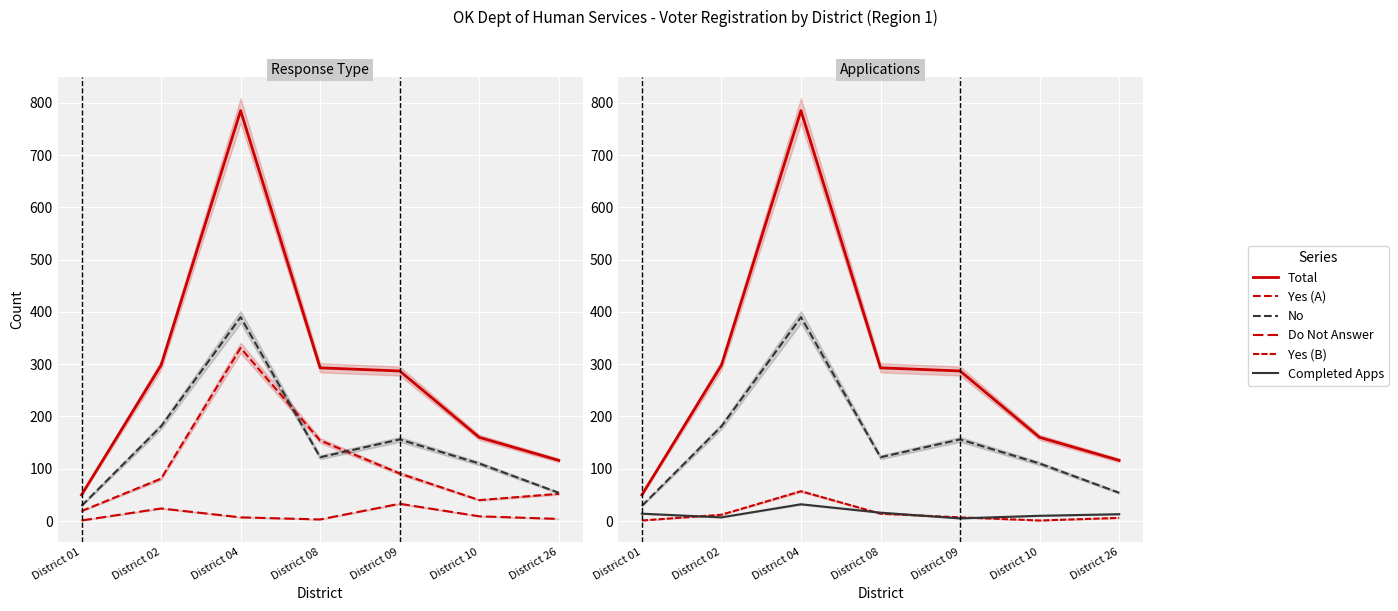

Is the value of Completed Apps at District 08 greater than the value of Yes (A) at District 01?

No